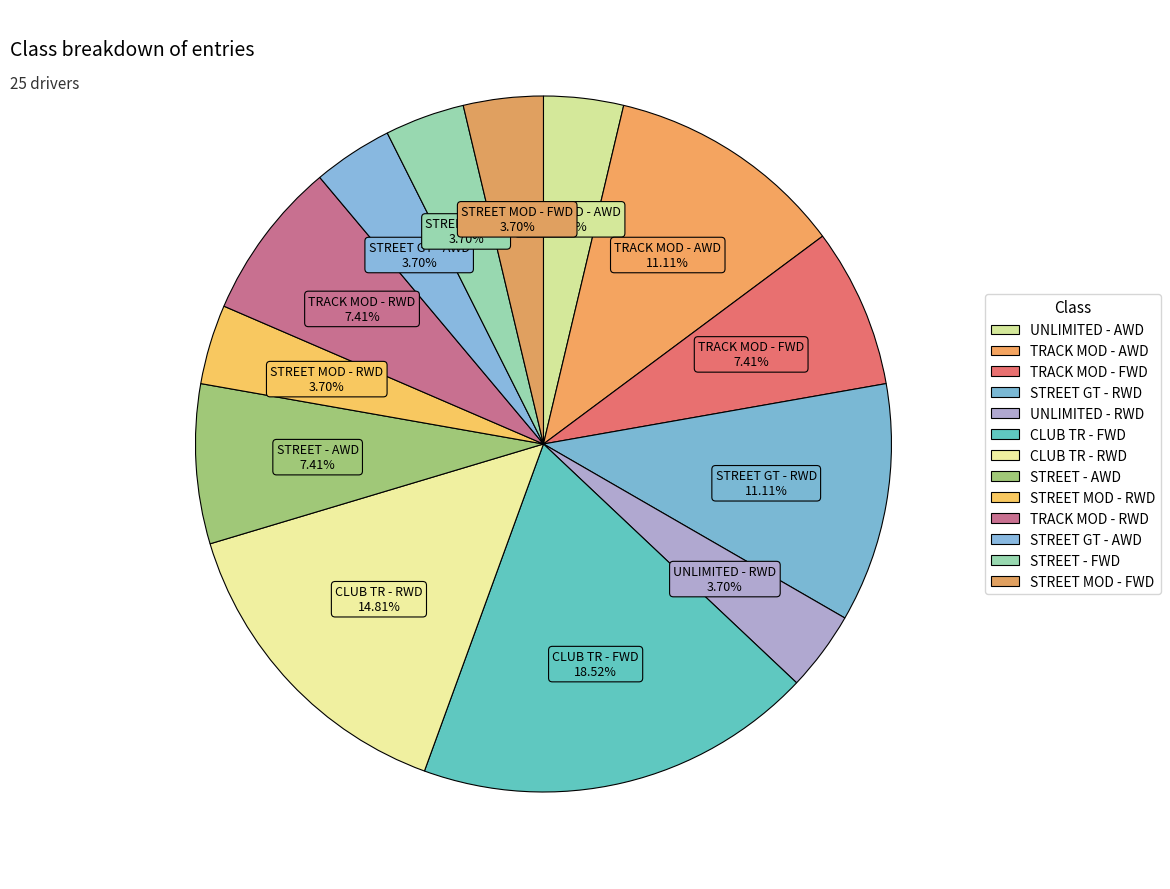

To the nearest percent, what is the difference between the largest and smallest slice percentages?

15%